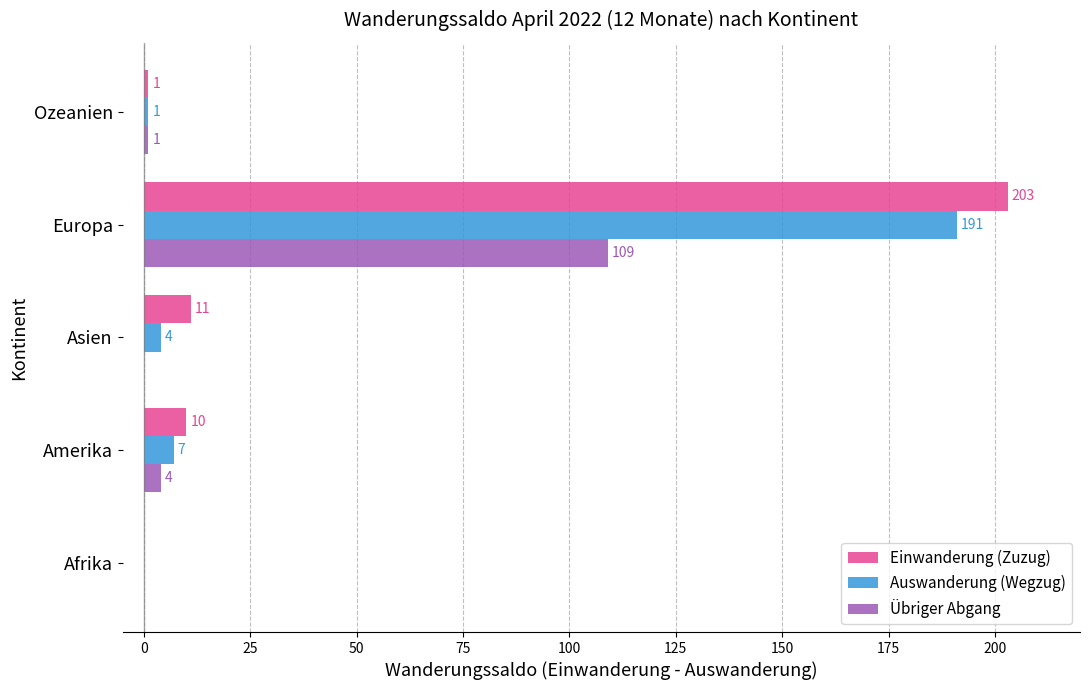

Is the value of Auswanderung (Wegzug) at Afrika greater than the value of Übriger Abgang at Ozeanien?

No